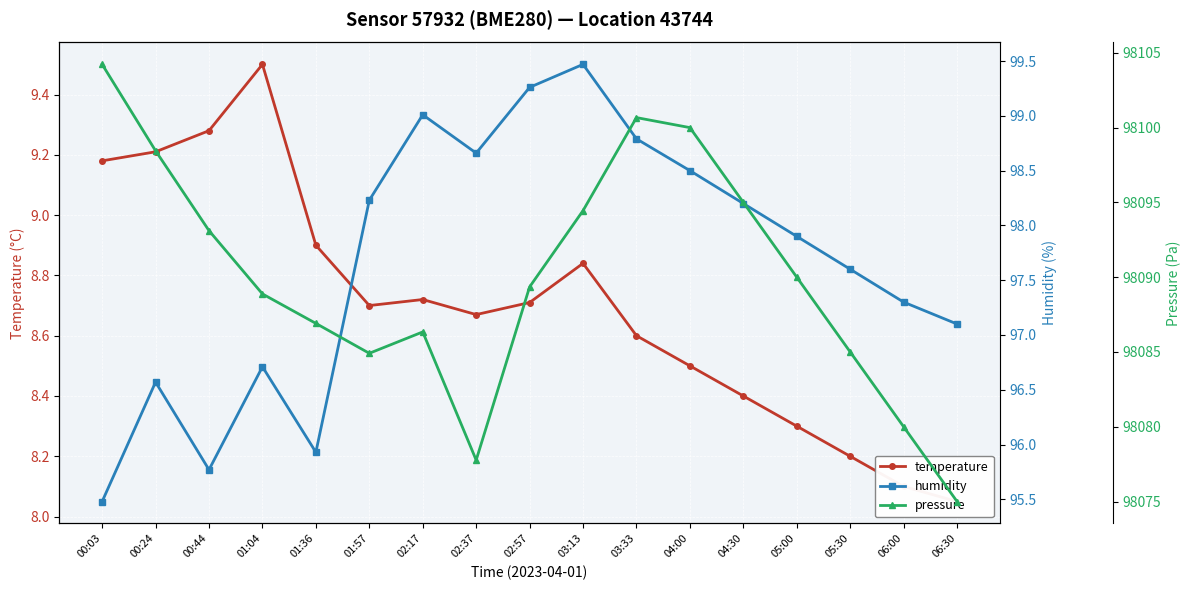

Count the number of data series in this chart.

3